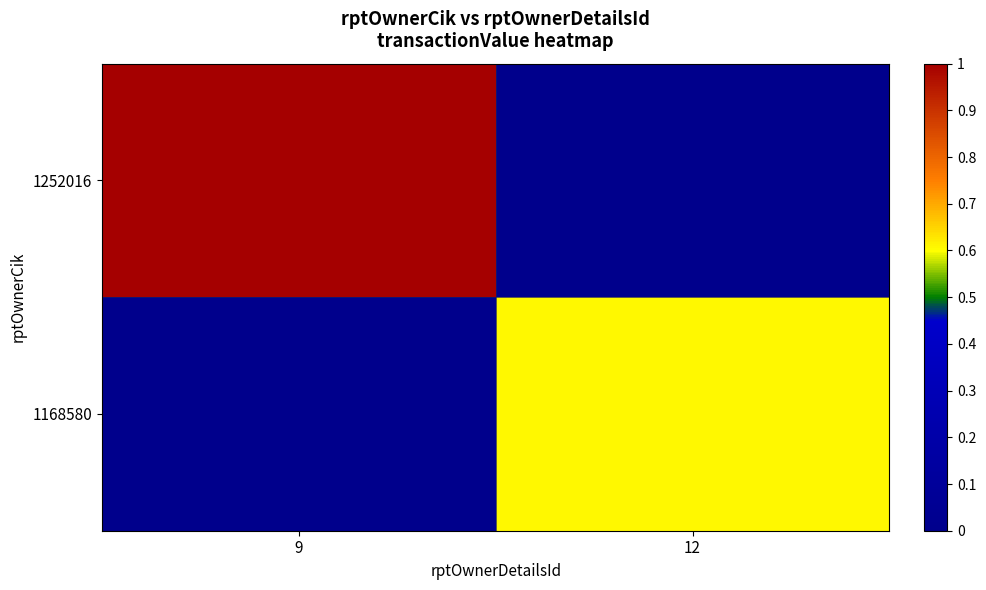

What is the difference between the highest and lowest values at 9?

1.0